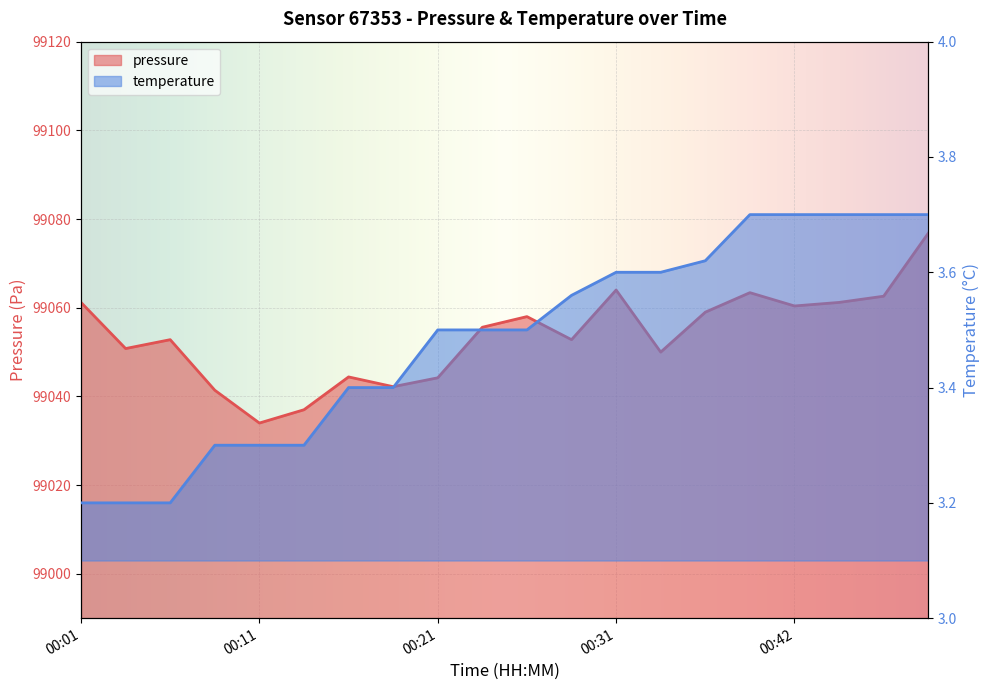

At which label does pressure reach its peak?

00:49